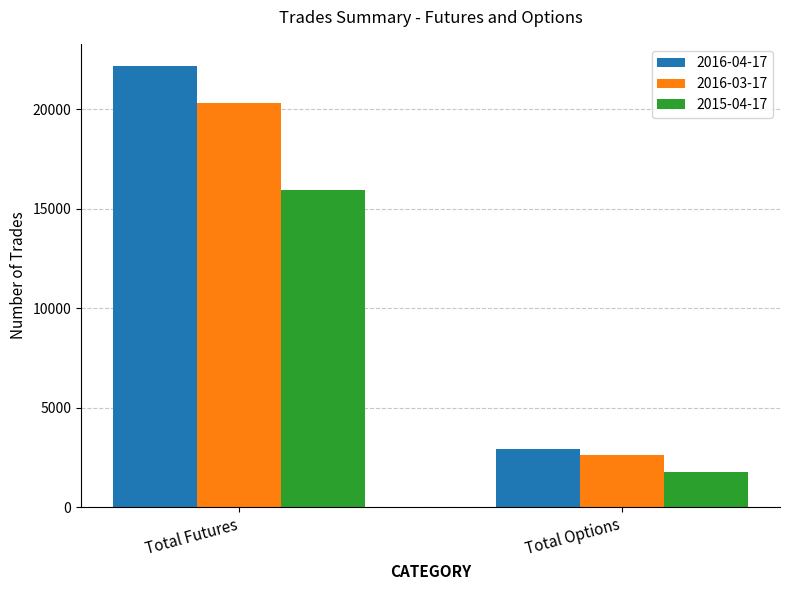

Is it true that 2016-03-17 equals 20329 at Total Futures?

True